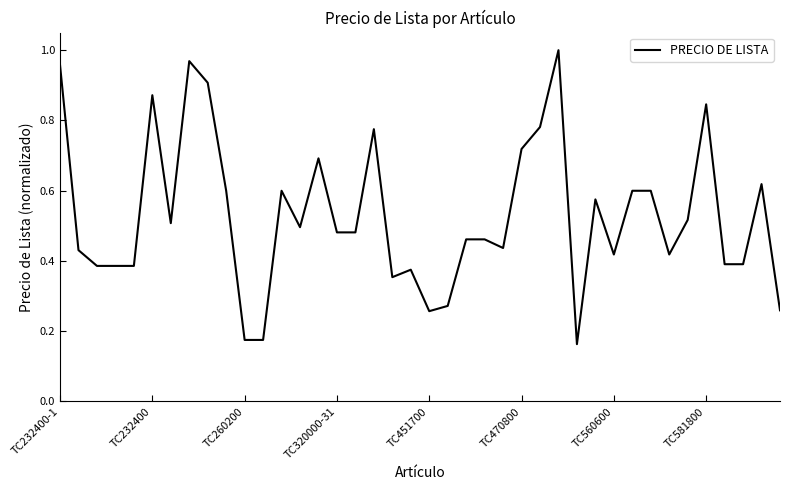

What is the label of the 23rd point from the left?

22